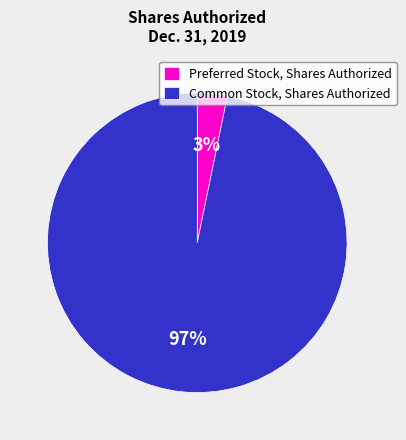

To the nearest percent, what is the combined percentage of Common Stock, Shares Authorized and Preferred Stock, Shares Authorized?

100%